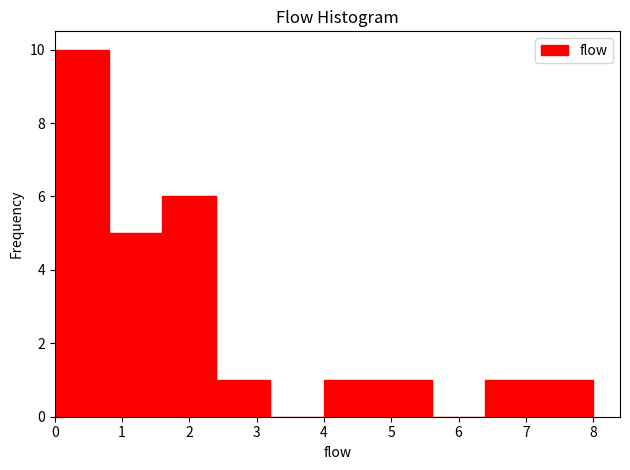

How tall is the bar that spans 7.2 to 8.0 on the x-axis? The values are not printed on the chart, so give them approximately, as read against the axis.

1